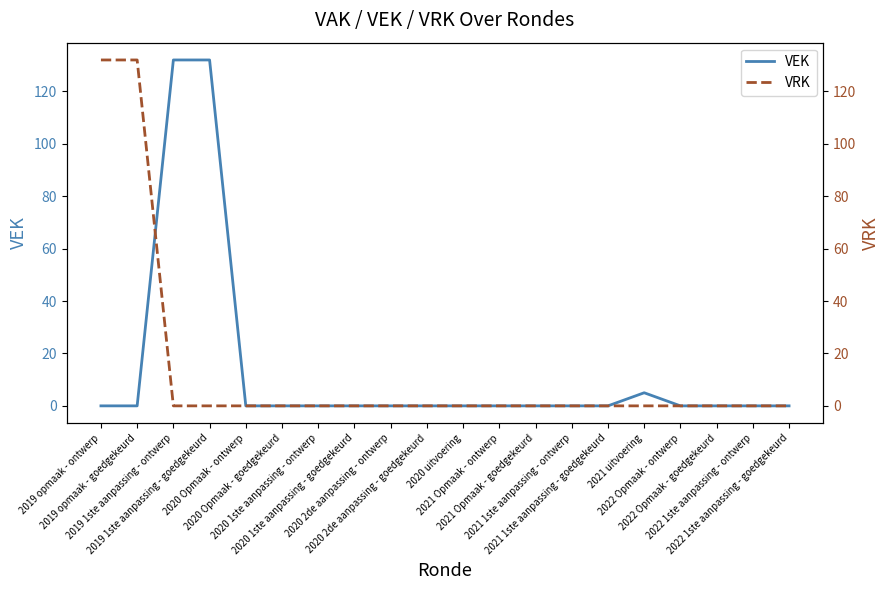

Rank the series by their average value, from lowest to highest.

VRK, VEK